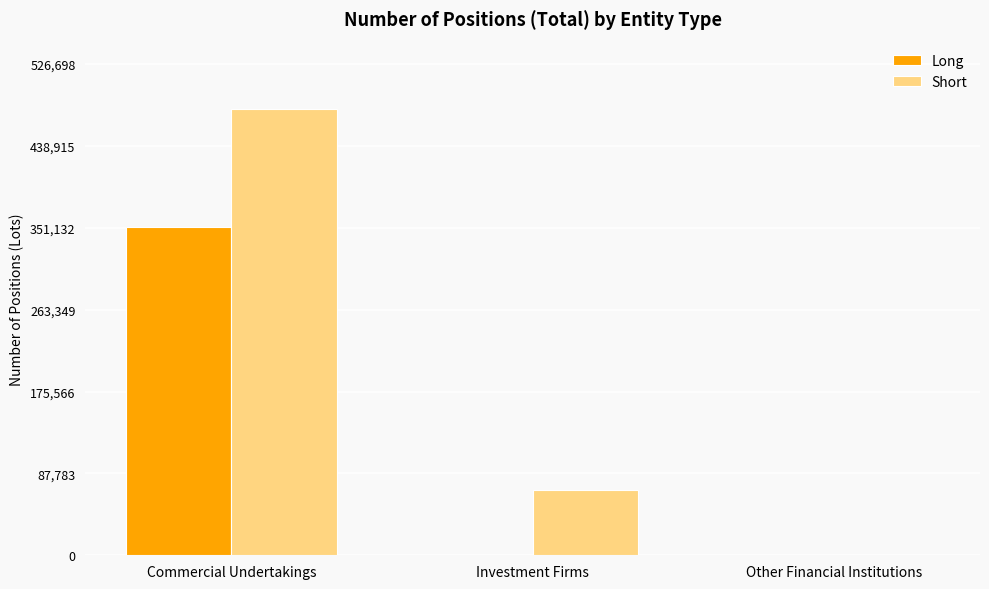

What is the sum of all Short values?

549145